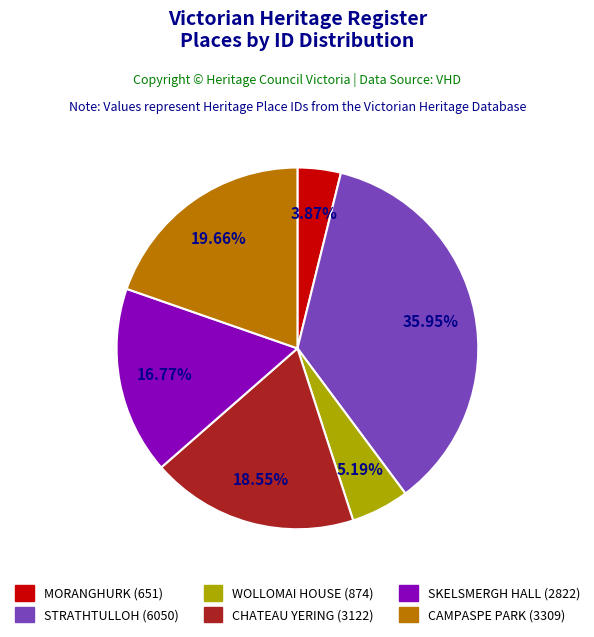

Which slice is the smallest?

MORANGHURK